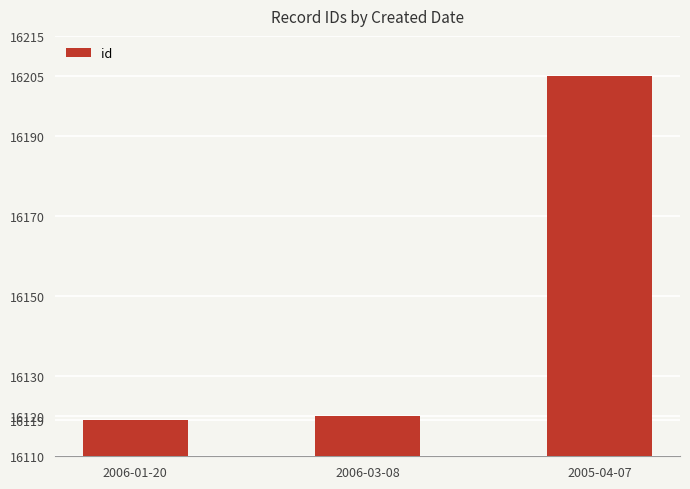

What value does the data have at 2006-03-08?

16120